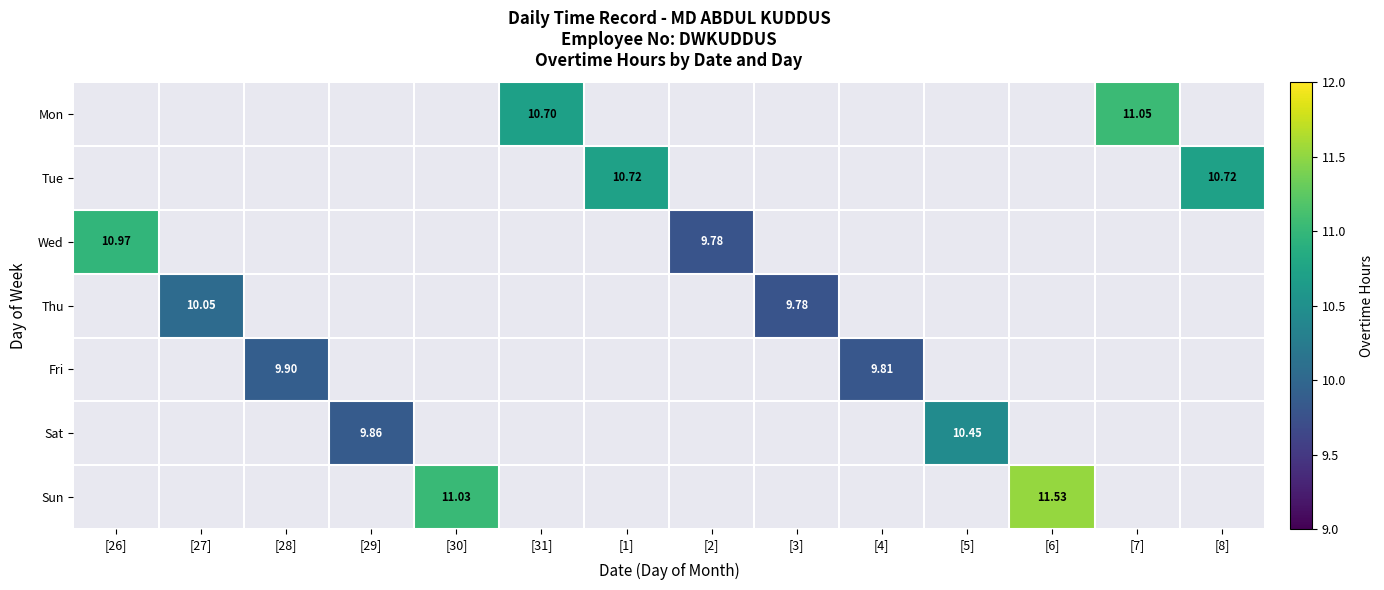

How many series are shown in this chart?

7